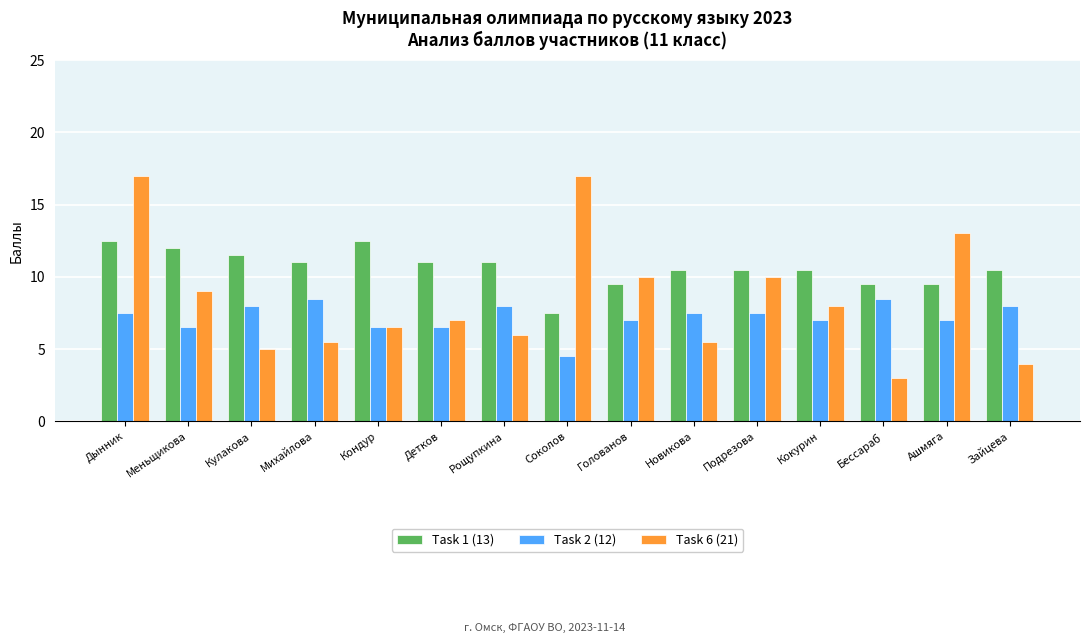

What position from the right is Соколов?

8